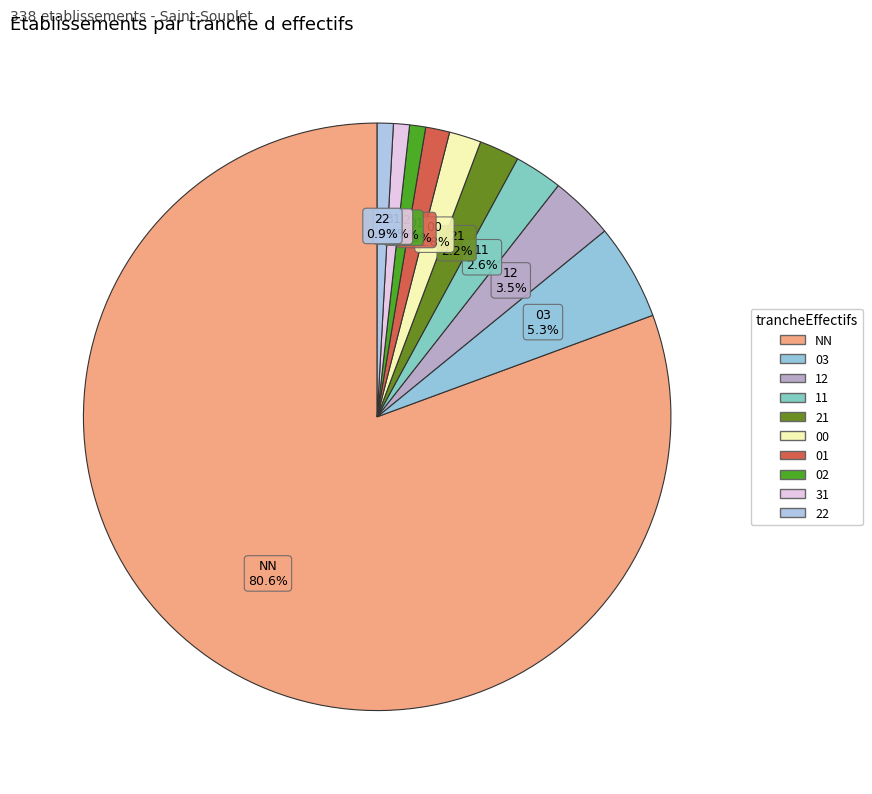

Which has a higher value, NN or 00?

NN